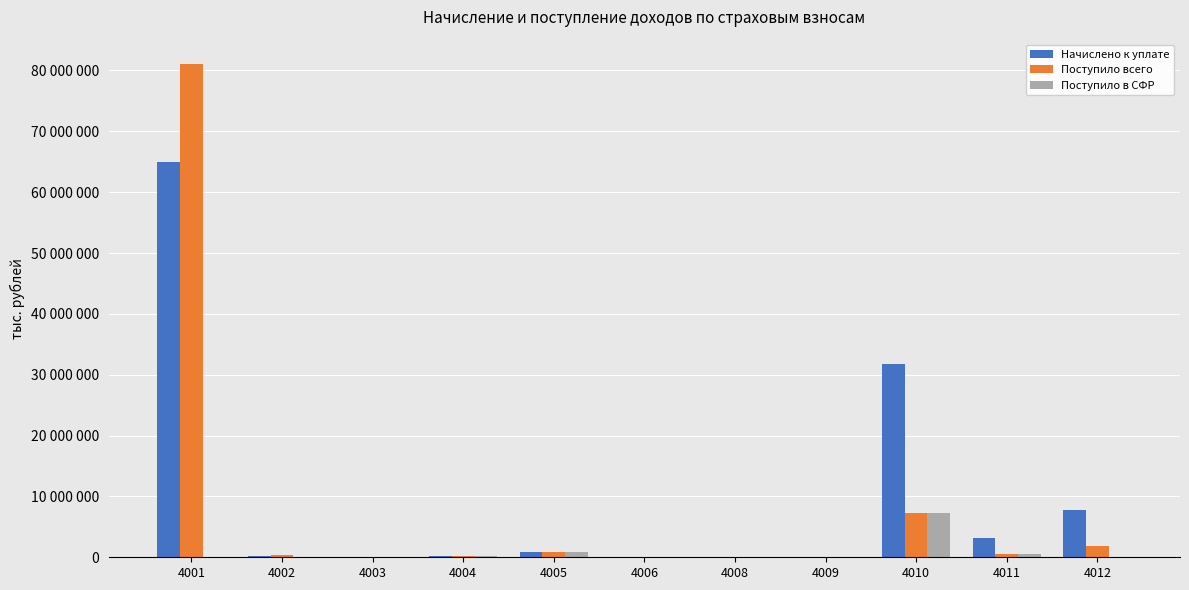

At which category does the chart reach its minimum across all series?

4001